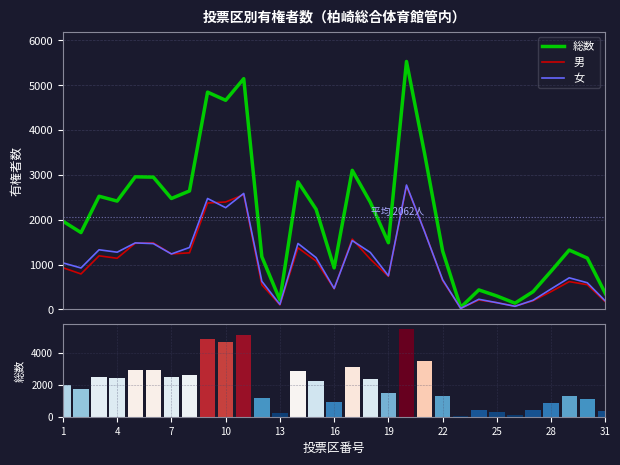

How many groups of bars are there?

31